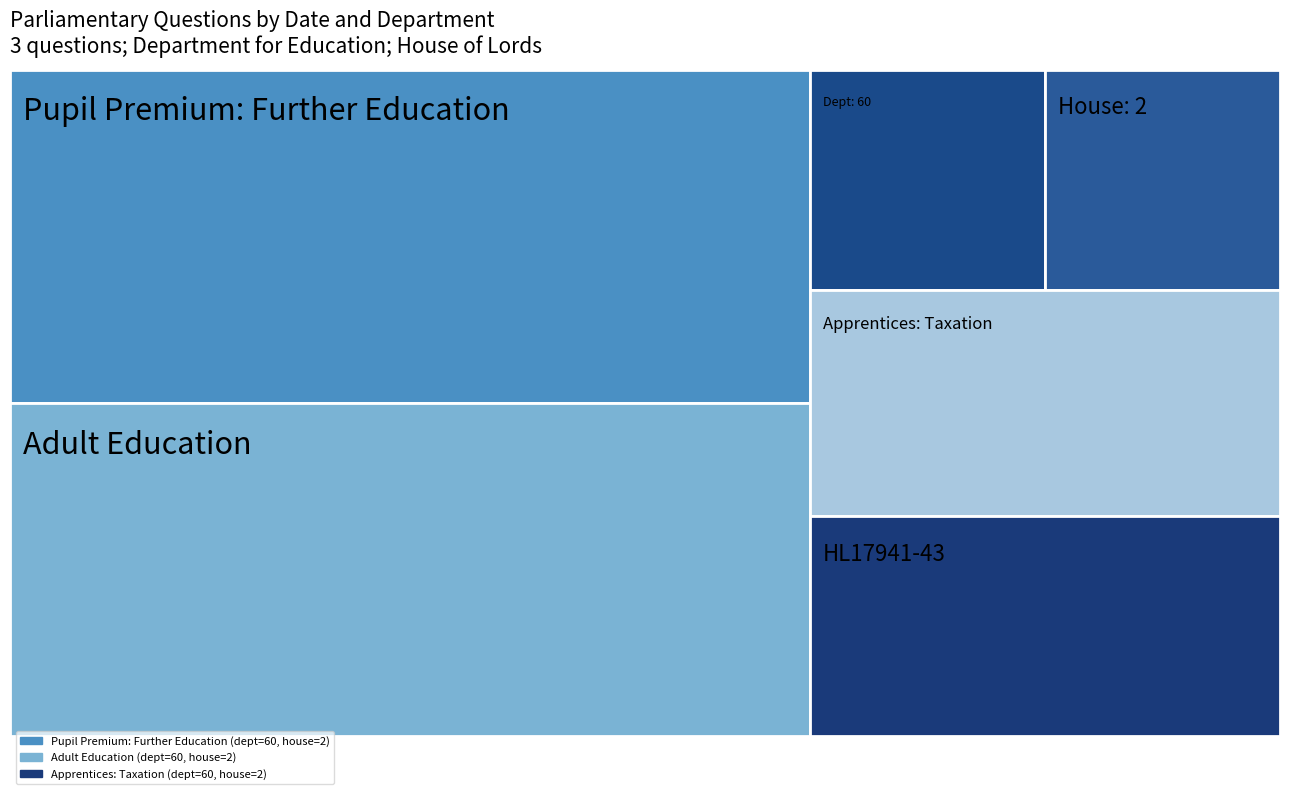

Reading left to right, what are all the values shown in this chart?

answering dept id: 2019-10-08=60	2019-10-08=60	2019-10-07=60
house id: 2019-10-08=2	2019-10-08=2	2019-10-07=2